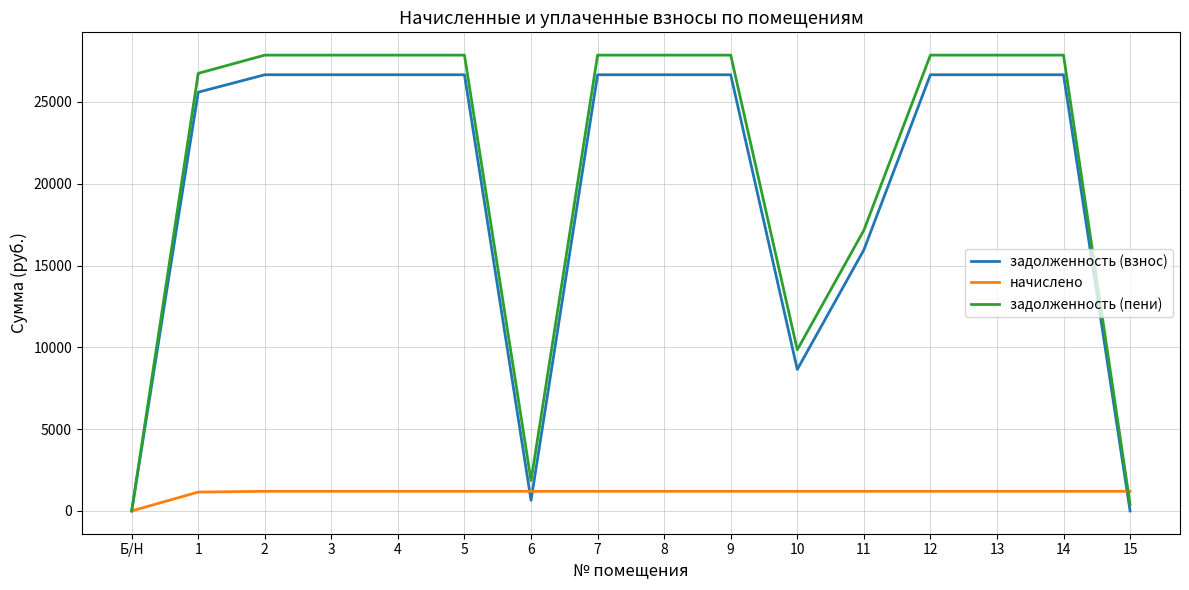

What is the spread (max minus min) of values at 6?

1200.0